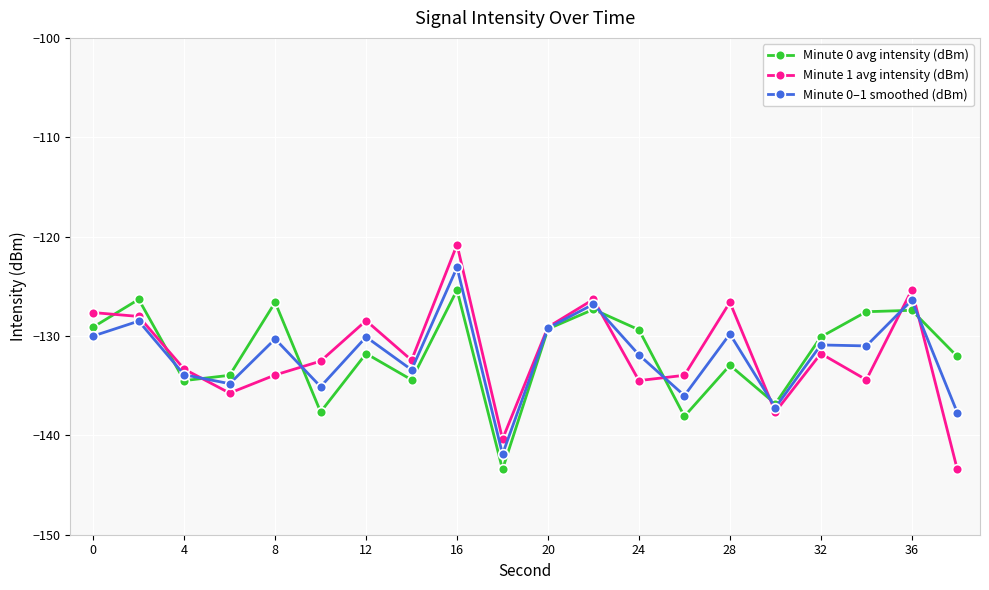

After their last crossing, which series has the higher values: Minute 1 avg intensity (dBm) or Minute 0–1 smoothed (dBm)?

Minute 0–1 smoothed (dBm)